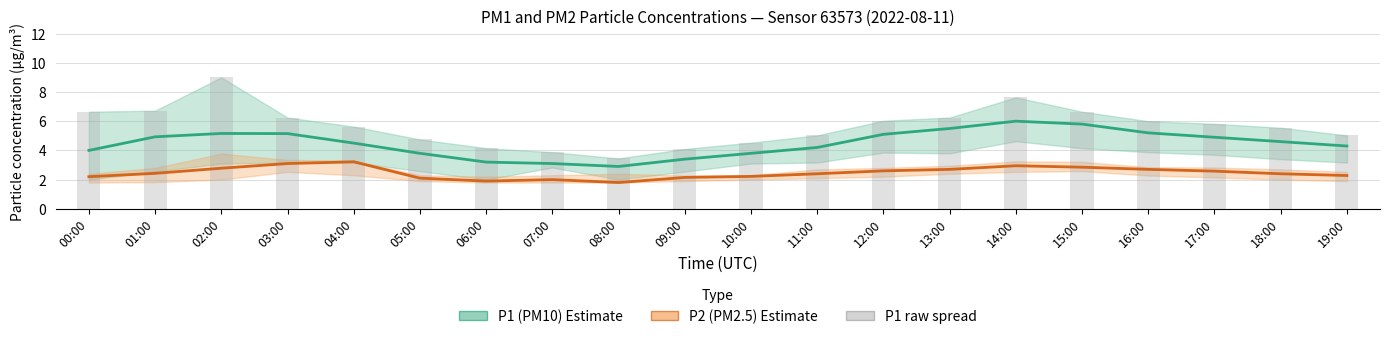

Which series changed the most between 01:00 and 09:00?

P1 raw spread